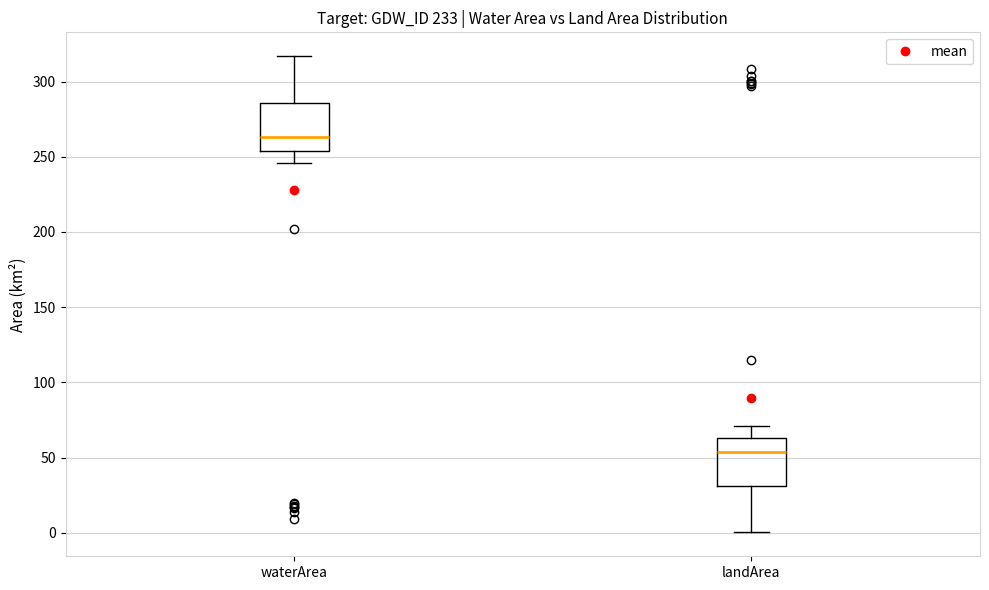

Reading left to right, read every box against the y-axis: the position of its median line, the range the box covers, and the ends of its whiskers. The values are not printed on the chart, so give them approximately, as read against the axis.

waterArea: median 265, box 255 to 285, whiskers 245 to 315
landArea: median 55, box 30 to 65, whiskers 0 to 70